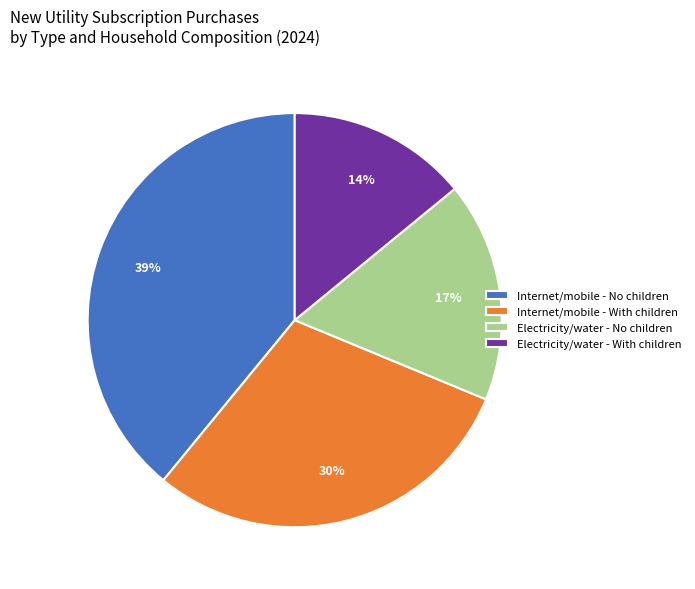

Rank the categories by value from highest to lowest.

Internet/mobile - No children, Internet/mobile - With children, Electricity/water - No children, Electricity/water - With children